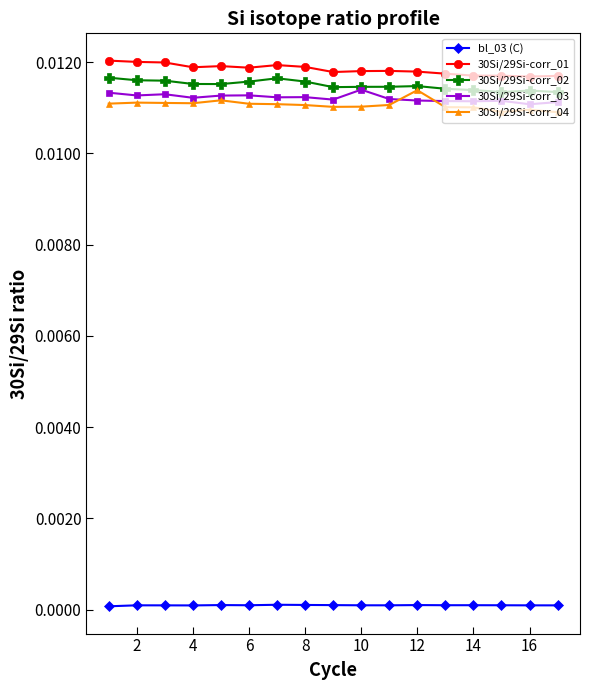

True or false: bl_03 (C) and 30Si/29Si-corr_04 intersect in this chart.

False